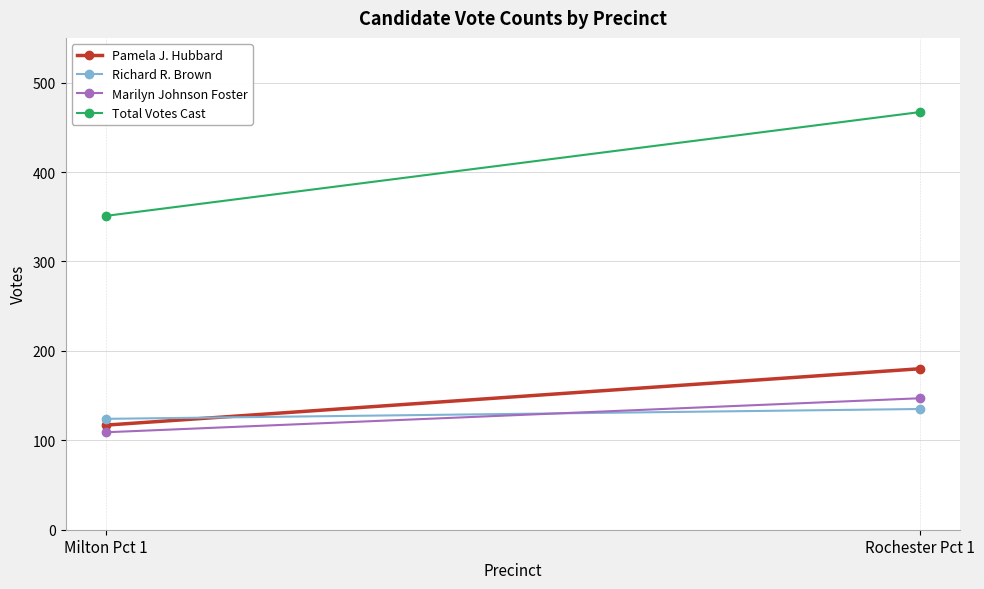

Where is Total Votes Cast nearest to the value 409?

Milton Pct 1